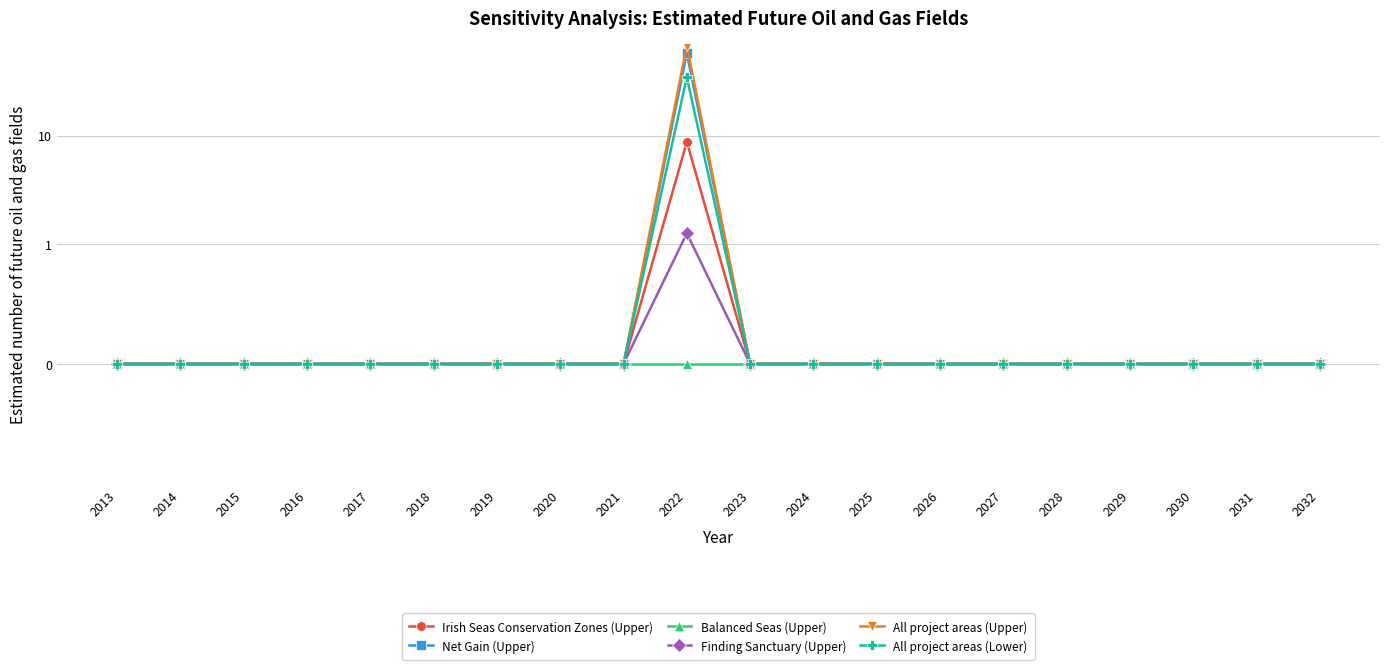

Is it true that Irish Seas Conservation Zones (Upper) equals 3.0 at 2019?

False